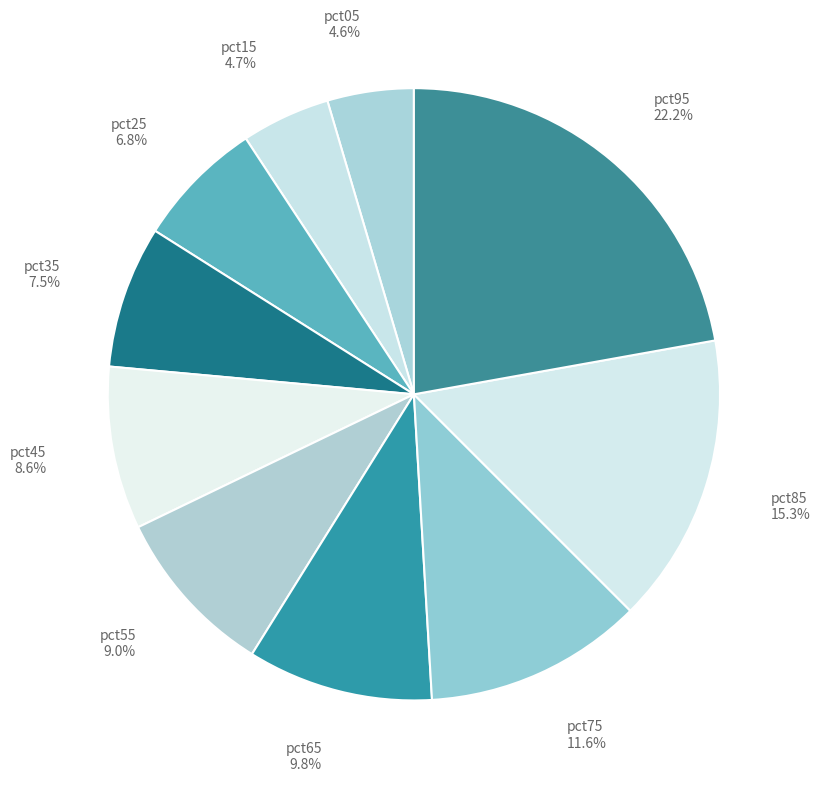

Which category has the biggest portion of the pie?

pct95